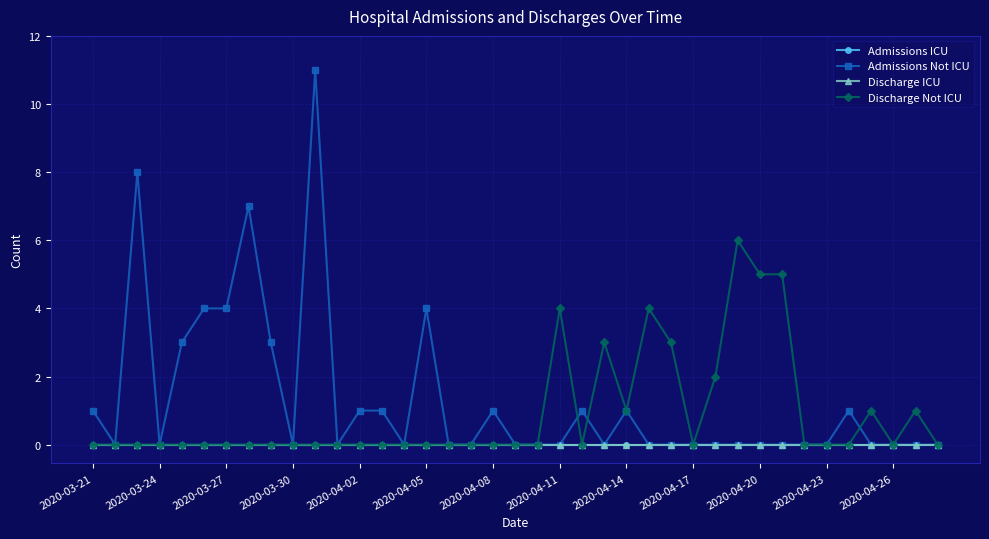

Reading left to right, extract all data points from this chart.

Admissions ICU: 0	0	0	0	0	0	0	0	0	0	0	0	0	0	0	0	0	0	0	0	0	0	0	0	0	0	0	0	0	0	0	0	0	0	0	0	0	0	0
Admissions Not ICU: 1	0	8	0	3	4	4	7	3	0	11	0	1	1	0	4	0	0	1	0	0	0	1	0	1	0	0	0	0	0	0	0	0	0	1	0	0	0	0
Discharge ICU: 0	0	0	0	0	0	0	0	0	0	0	0	0	0	0	0	0	0	0	0	0	0	0	0	0	0	0	0	0	0	0	0	0	0	0	0	0	0	0
Discharge Not ICU: 0	0	0	0	0	0	0	0	0	0	0	0	0	0	0	0	0	0	0	0	0	4	0	3	1	4	3	0	2	6	5	5	0	0	0	1	0	1	0